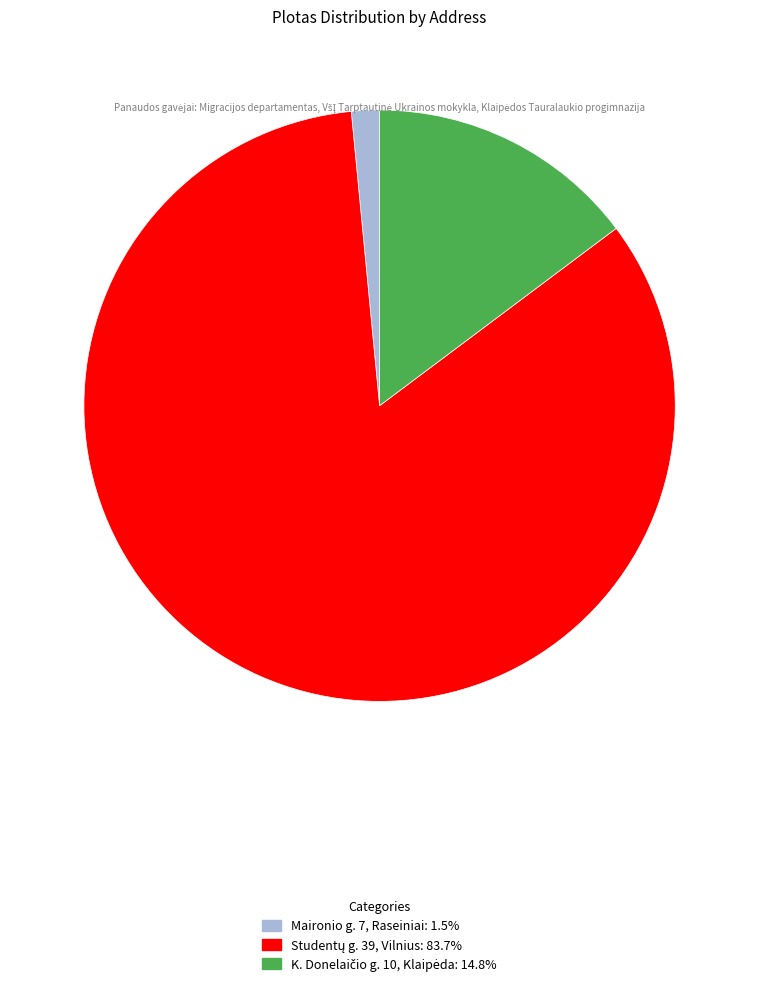

Which slice is the smallest?

Maironio g. 7, Raseiniai